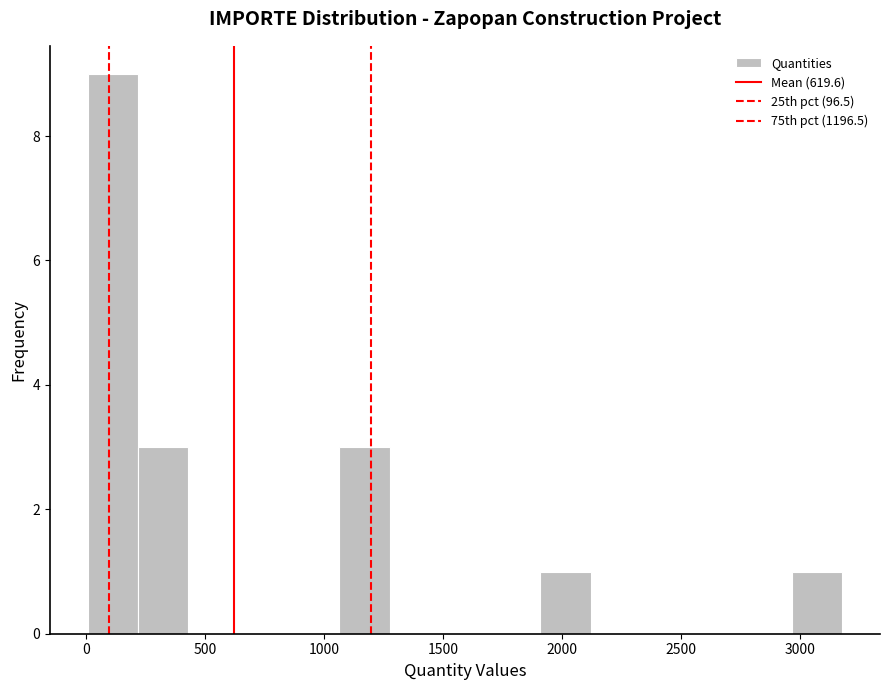

Which range on the x-axis has the tallest bar?

0 to 200